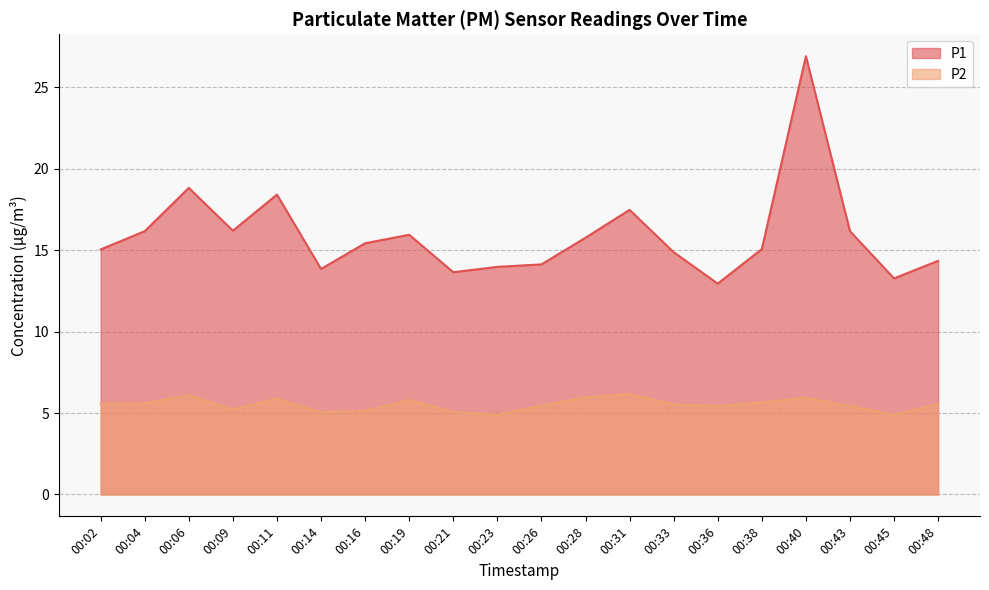

Which category has the highest value across all series?

00:40